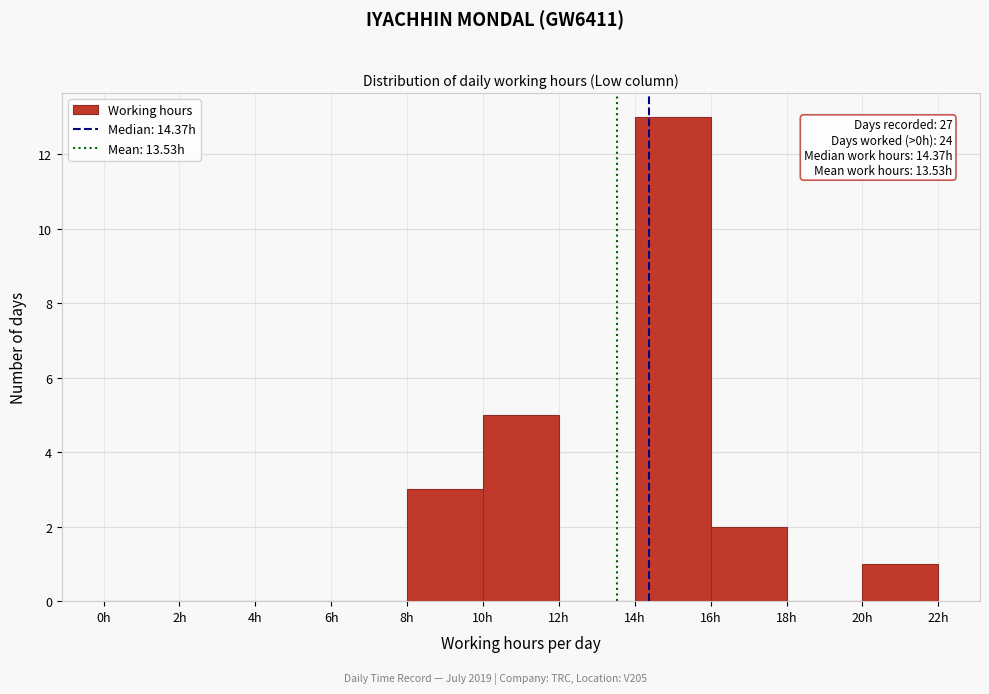

Over which range of the x-axis is the bar tallest?

14 to 16